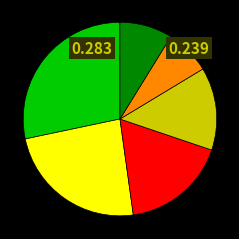

Is there any slice that represents more than half of the pie?

No